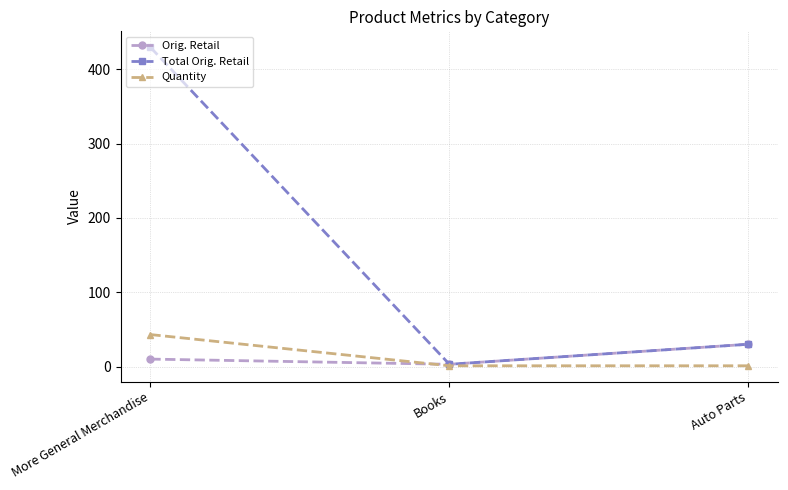

Where is Total Orig. Retail nearest to the value 216?

Auto Parts